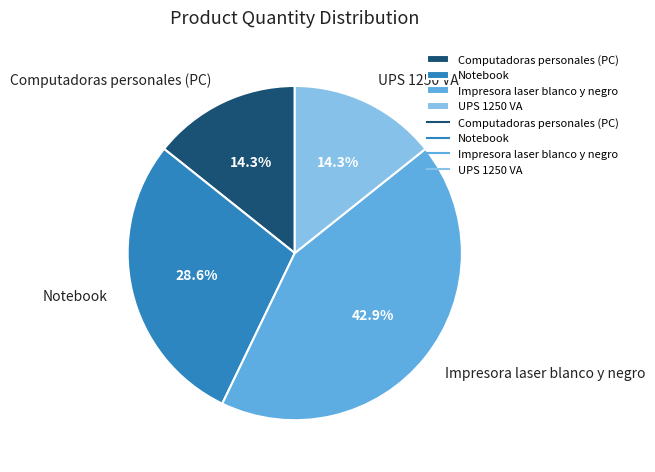

Combined, what portion of the pie is Notebook and Computadoras personales (PC)?

42.9%